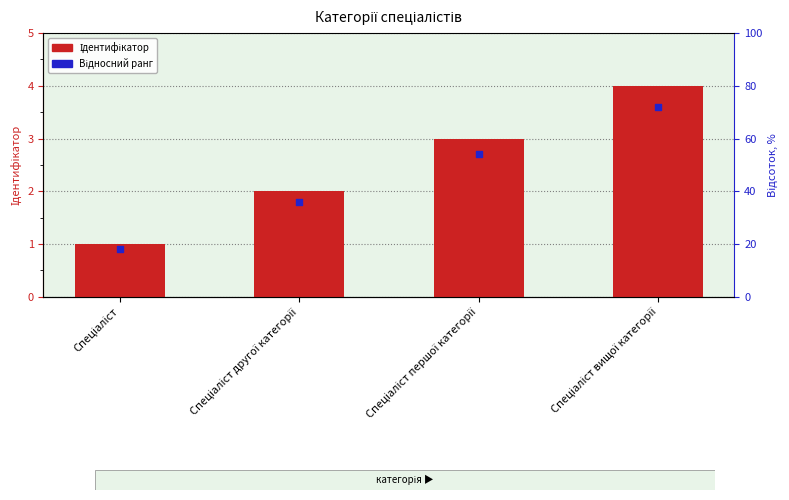

Which series has the largest Y range (max minus min)?

Ідентифікатор